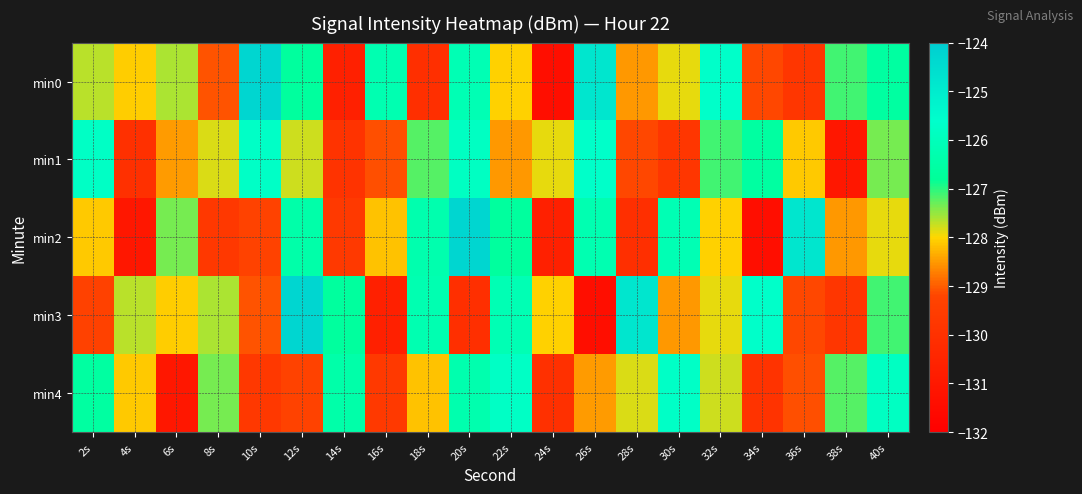

Reading left to right, list all the values displayed in this chart.

min0: 2s=-127.7	4s=-128.1	6s=-127.6	8s=-129.1	10s=-124.3	12s=-126.7	14s=-130.7	16s=-126.2	18s=-130.0	20s=-126.2	22s=-128.0	24s=-131.4	26s=-124.8	28s=-128.5	30s=-127.9	32s=-125.7	34s=-129.2	36s=-129.8	38s=-127.1	40s=-126.6
min1: 2s=-125.8	4s=-130.0	6s=-128.5	8s=-127.8	10s=-125.7	12s=-127.8	14s=-129.9	16s=-129.1	18s=-127.2	20s=-125.8	22s=-128.5	24s=-127.9	26s=-125.7	28s=-129.2	30s=-129.8	32s=-127.1	34s=-126.6	36s=-128.1	38s=-131.0	40s=-127.4
min2: 2s=-128.1	4s=-131.0	6s=-127.4	8s=-129.7	10s=-129.3	12s=-126.4	14s=-129.6	16s=-128.2	18s=-126.3	20s=-124.3	22s=-126.7	24s=-130.7	26s=-126.2	28s=-130.0	30s=-126.2	32s=-128.0	34s=-131.4	36s=-124.8	38s=-128.5	40s=-127.9
min3: 2s=-129.3	4s=-127.7	6s=-128.1	8s=-127.6	10s=-129.1	12s=-124.3	14s=-126.7	16s=-130.7	18s=-126.2	20s=-130.0	22s=-126.2	24s=-128.0	26s=-131.4	28s=-124.8	30s=-128.5	32s=-127.9	34s=-125.7	36s=-129.2	38s=-129.8	40s=-127.1
min4: 2s=-126.6	4s=-128.1	6s=-131.0	8s=-127.4	10s=-129.7	12s=-129.3	14s=-126.4	16s=-129.6	18s=-128.2	20s=-126.3	22s=-125.8	24s=-130.0	26s=-128.5	28s=-127.8	30s=-125.7	32s=-127.8	34s=-129.9	36s=-129.1	38s=-127.2	40s=-125.8